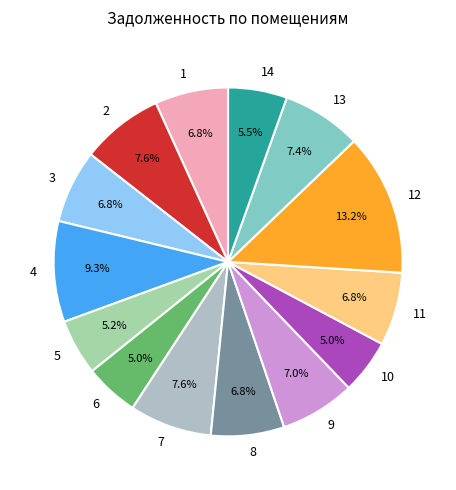

Which category has the biggest portion of the pie?

12